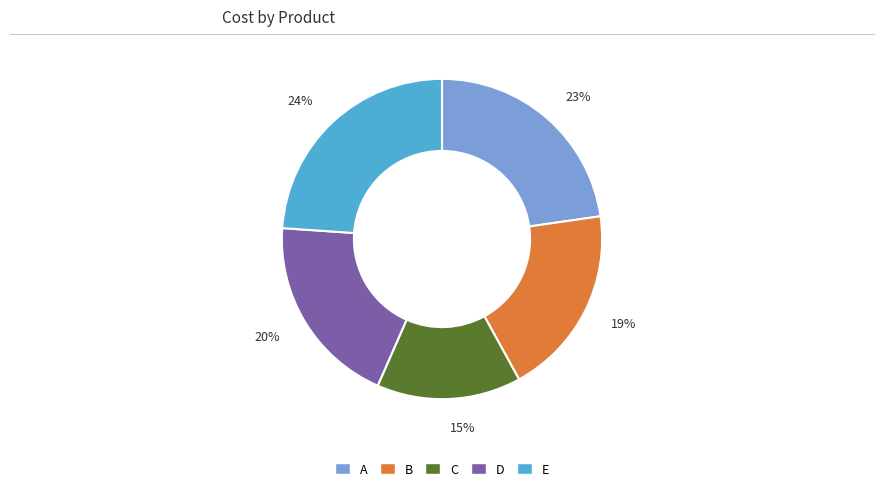

Which slice is the largest?

24%